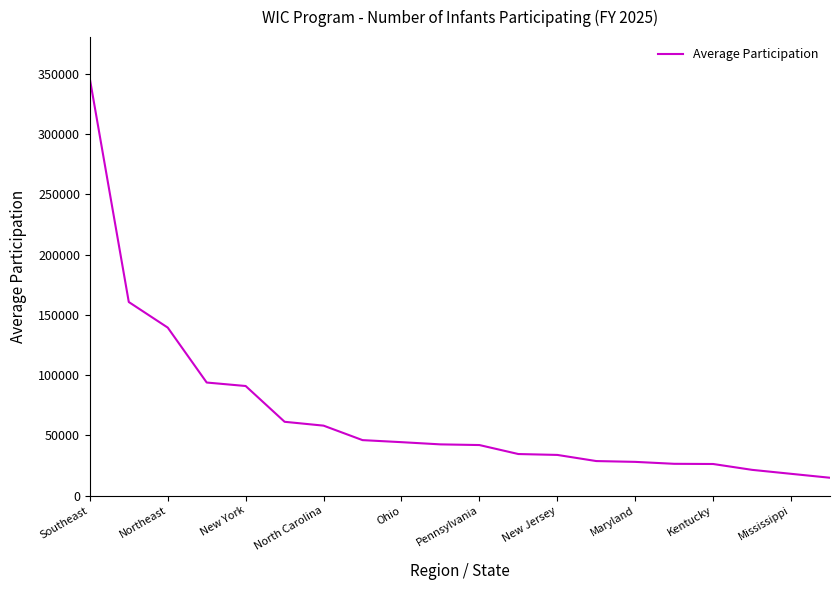

What is the difference between the maximum and minimum values?

331104